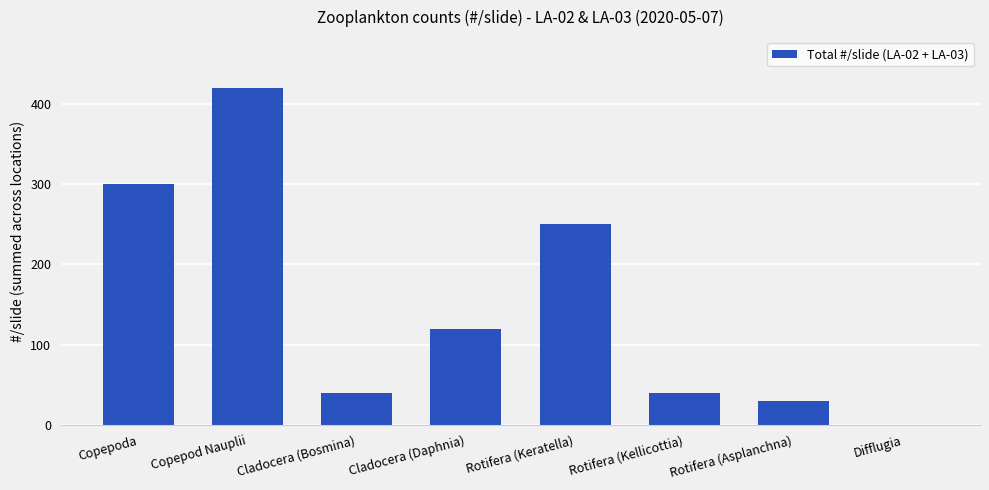

What is the sum of the values at Rotifera (Keratella) and Rotifera (Kellicottia)?

290